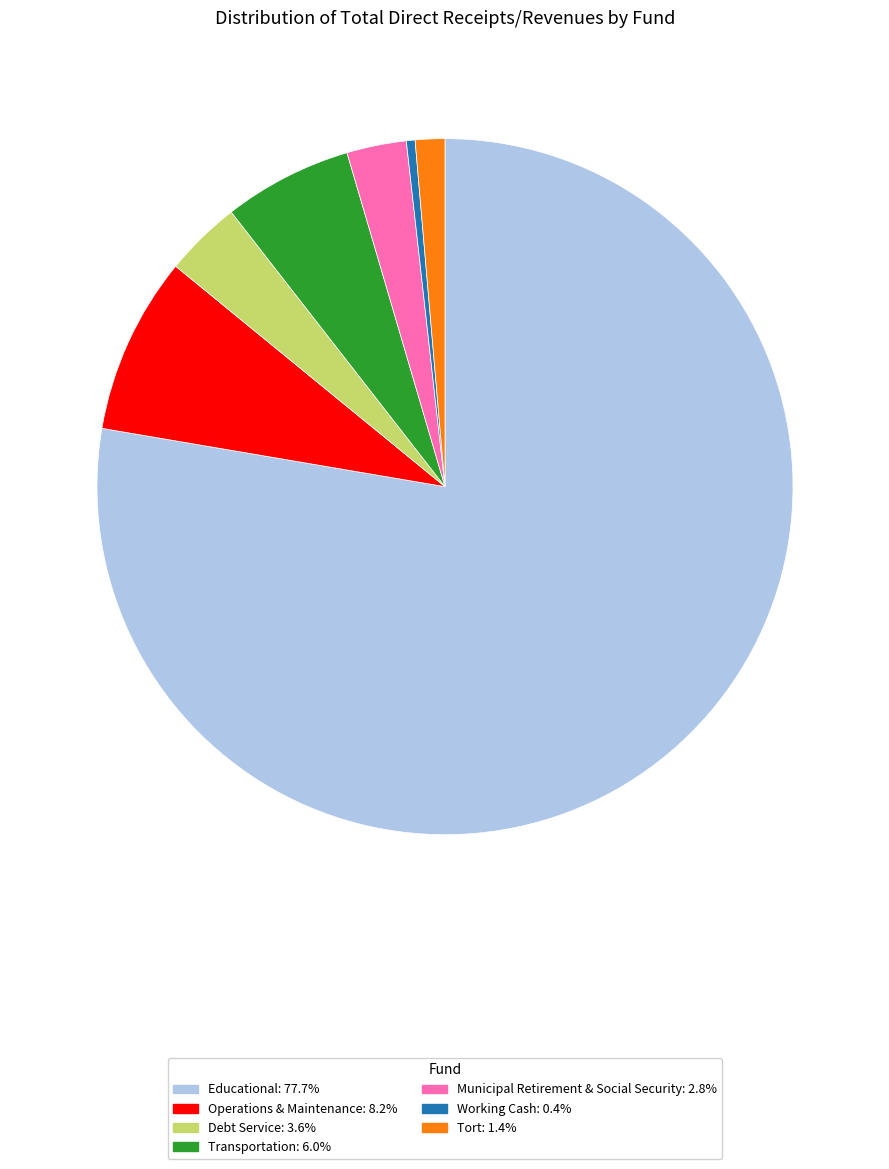

How many segments does this pie chart have?

7